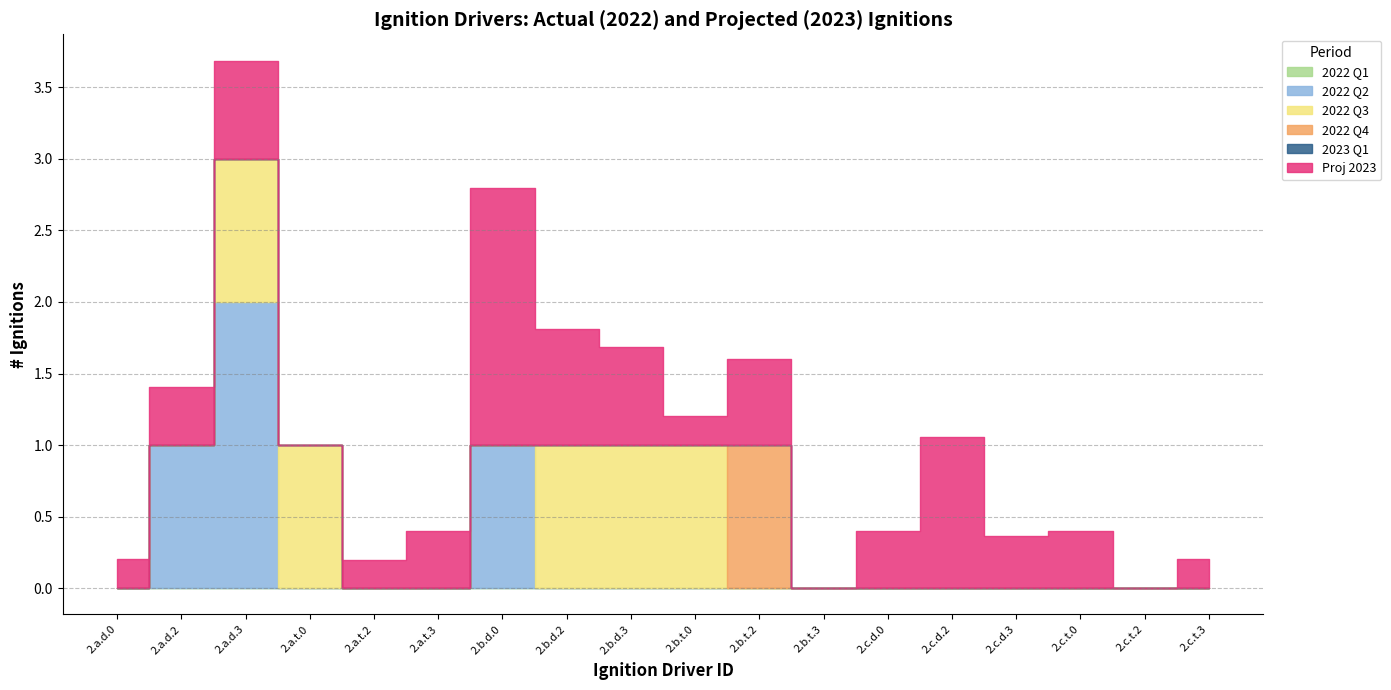

The 2022 Q4 series shows 0.0 at 2.a.d.2. True or false?

True